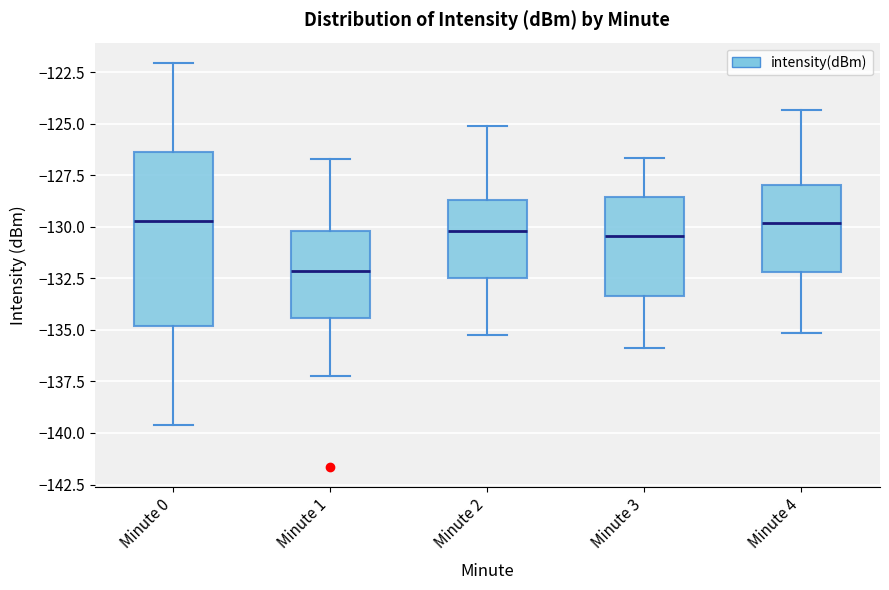

Which box's median line is the lowest?

Minute 1